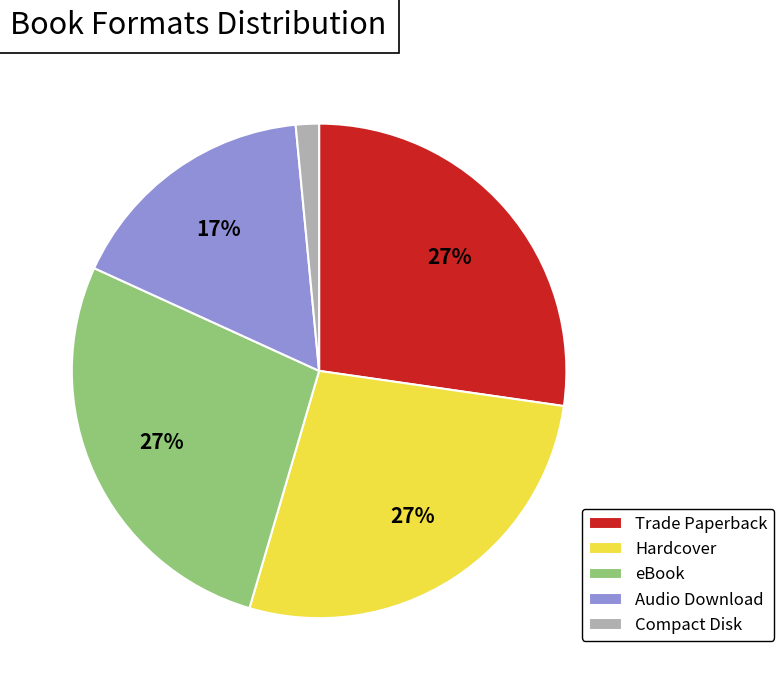

To the nearest percent, what percentage of the pie is Hardcover?

27%